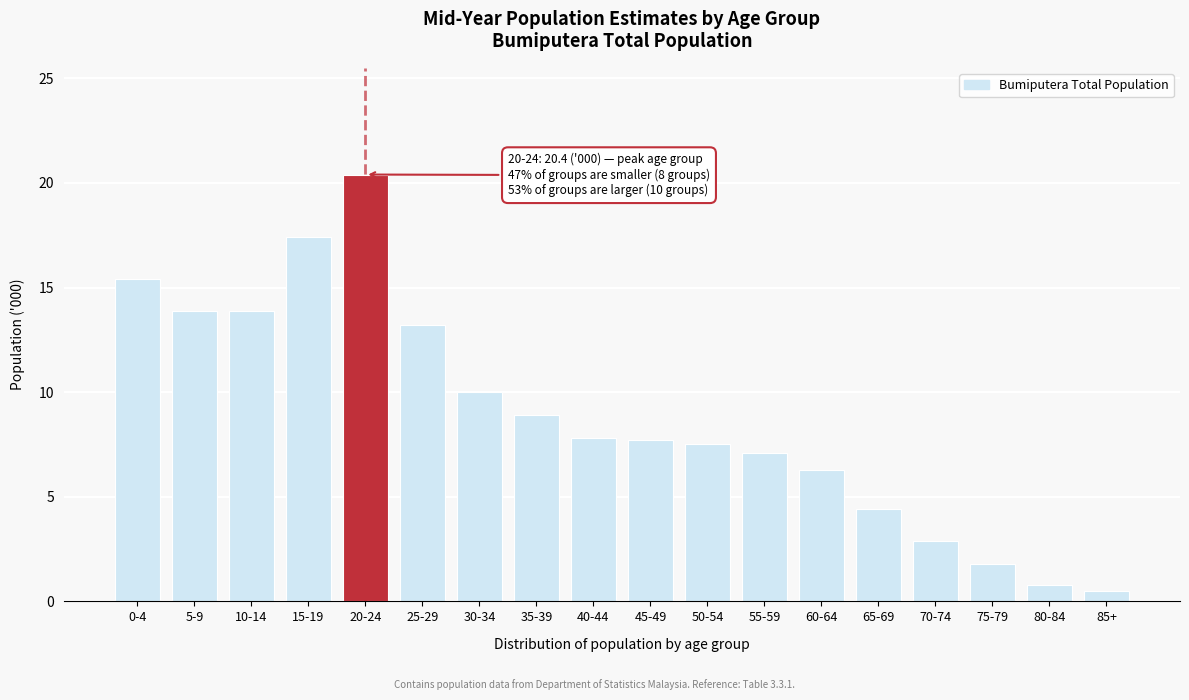

What is the maximum value shown in the chart?

20.4